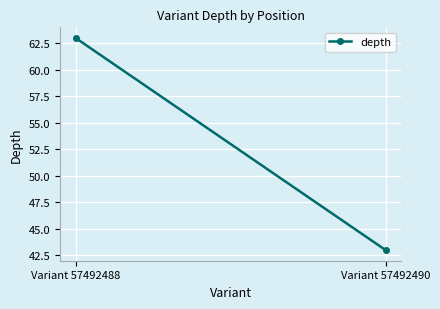

Reading left to right, what are all the values shown in this chart?

63	43